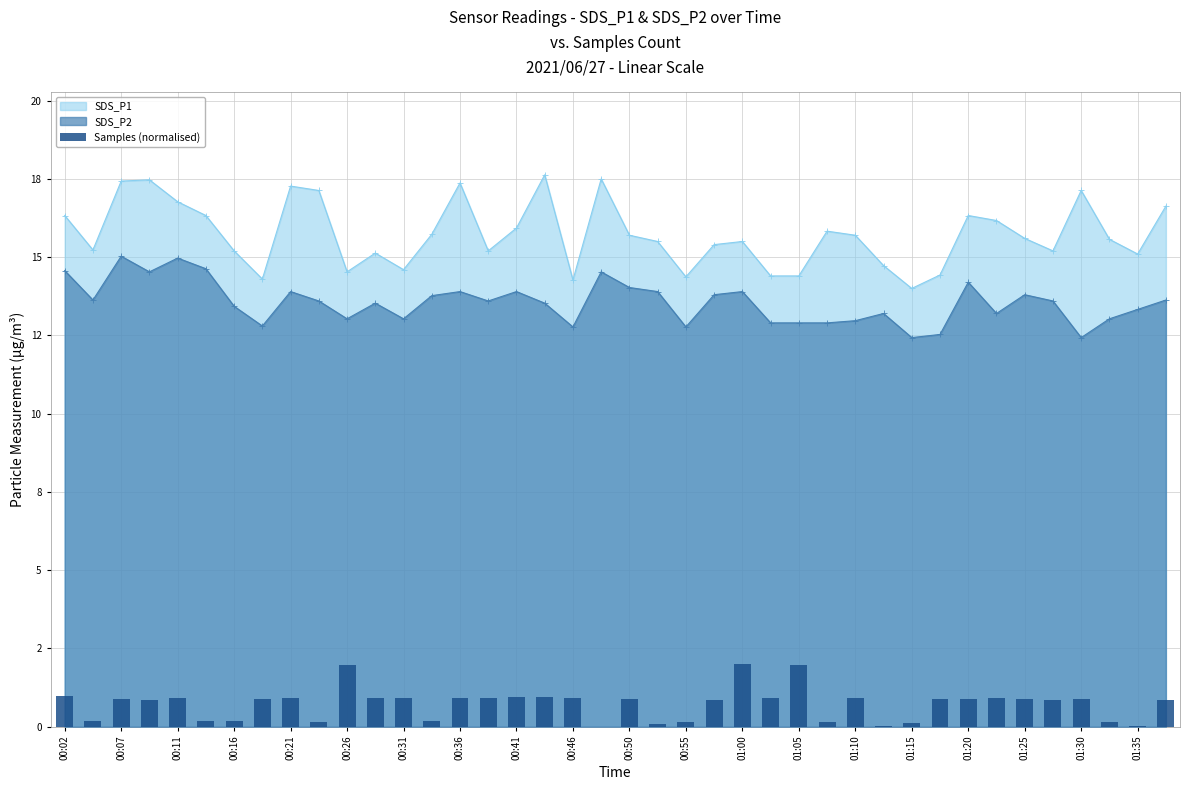

Between 38 and 35, which is larger?

35